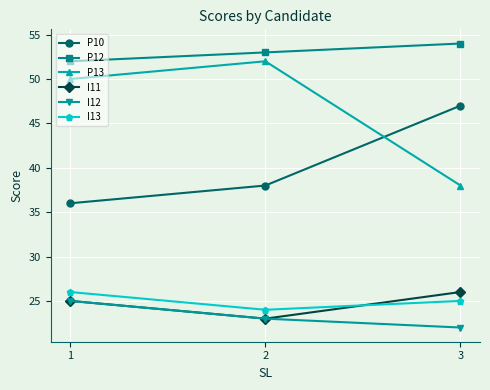

What is the value of the I13 point at the 2nd from the left?

24